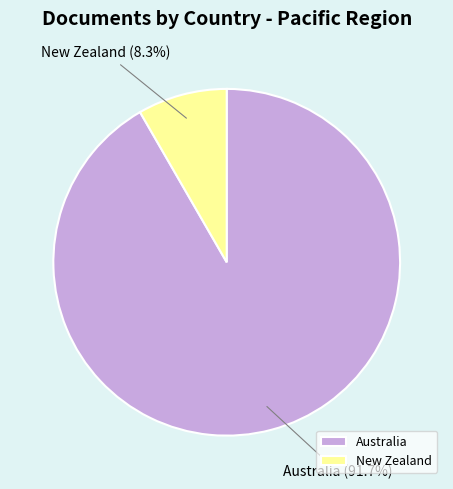

True or false: Australia accounts for 92% of the total.

True